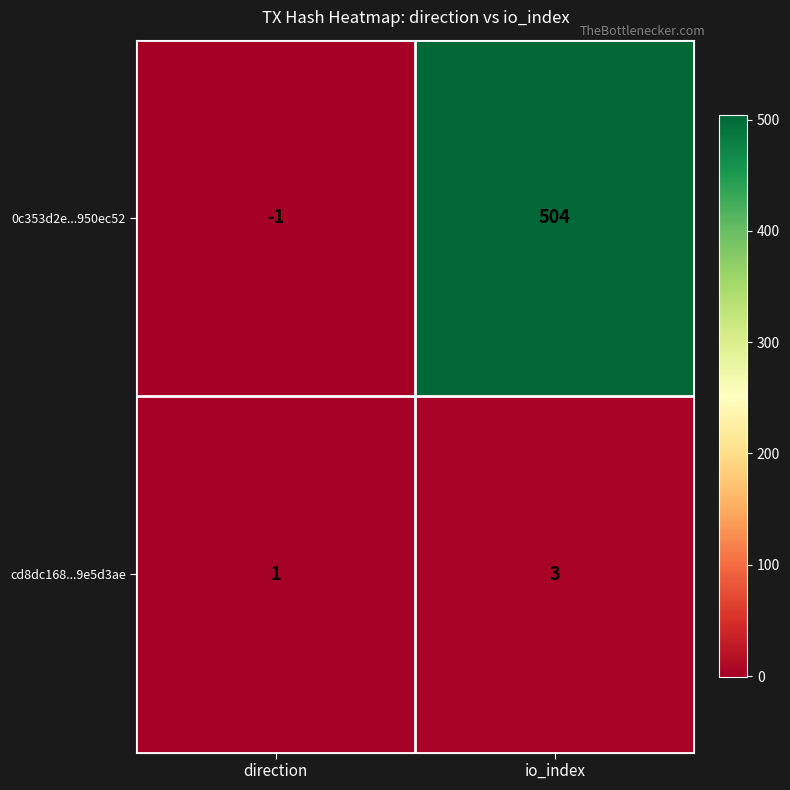

Reading right to left, extract all data points from this chart.

0c353d2e...950ec52: 504	-1
cd8dc168...9e5d3ae: 3	1